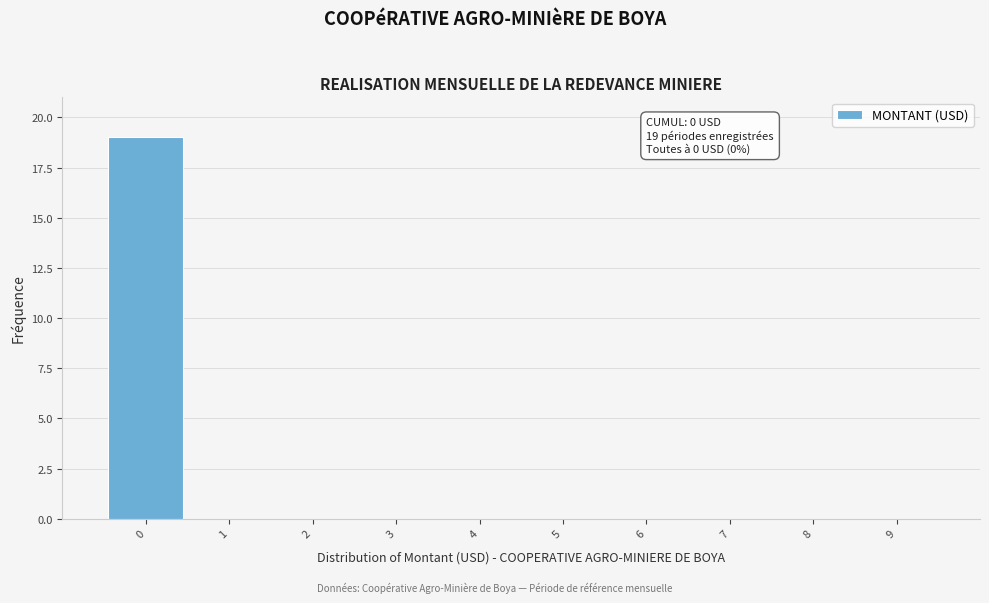

Over which range of the x-axis is the bar tallest?

-0.5 to 0.5